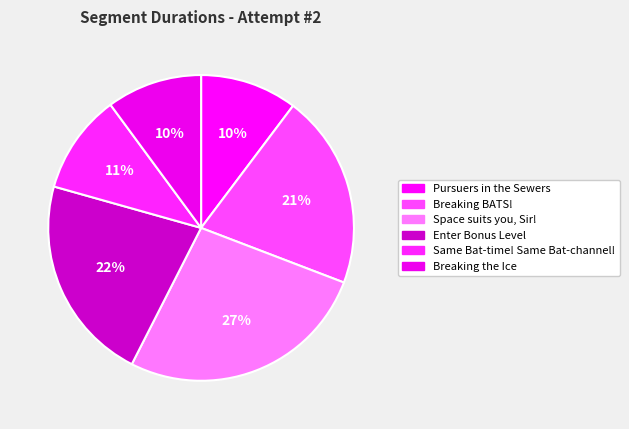

Is Same Bat-time! Same Bat-channel! the majority of the pie?

No